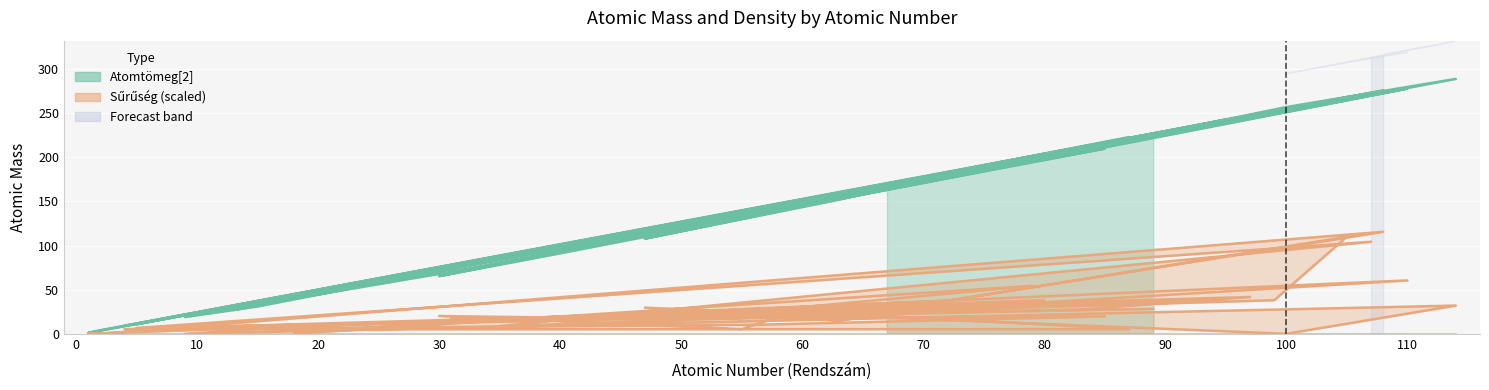

What is the total value across all series at 99?

290.1